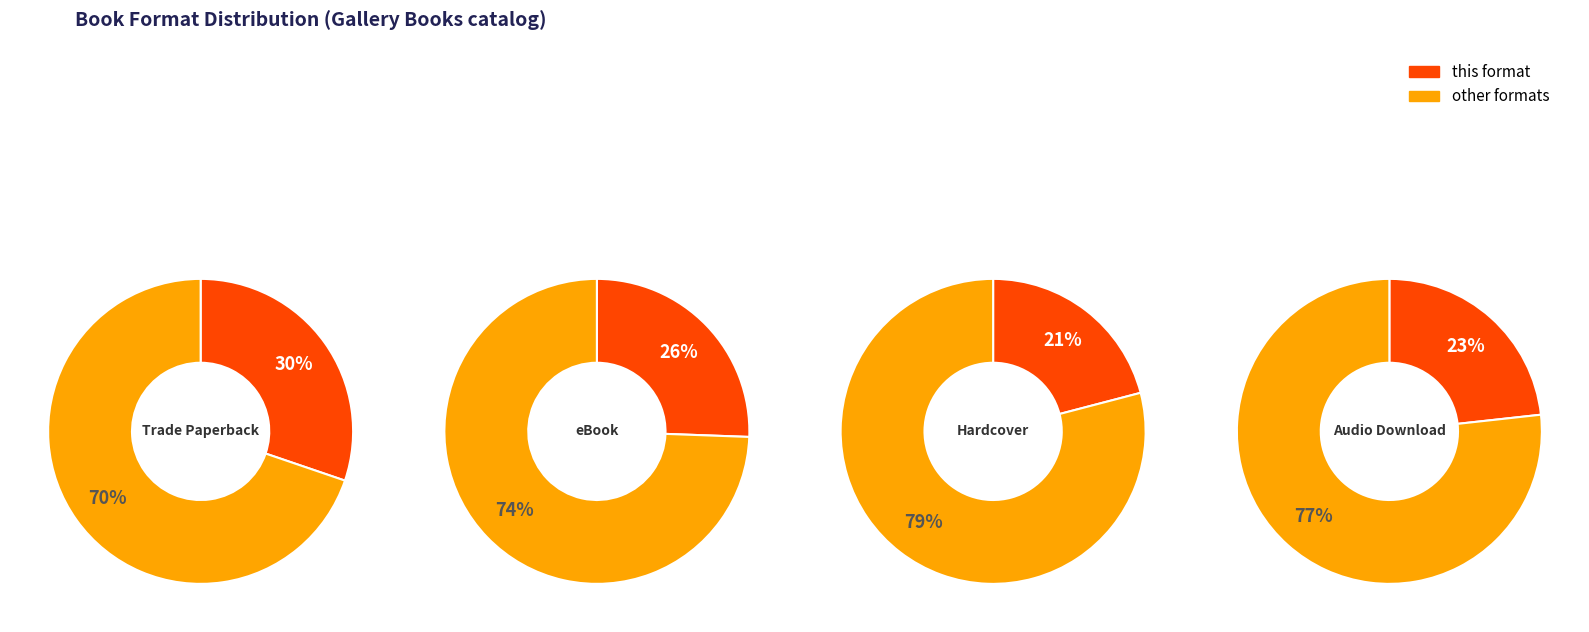

Count the number of slices in the pie.

4